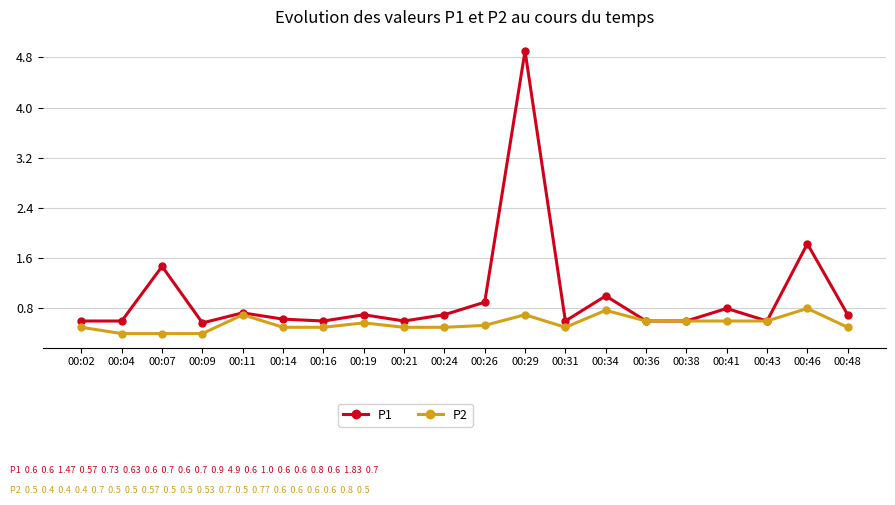

Is the value of P1 at 00:07 greater than the value of P2 at 00:09?

Yes